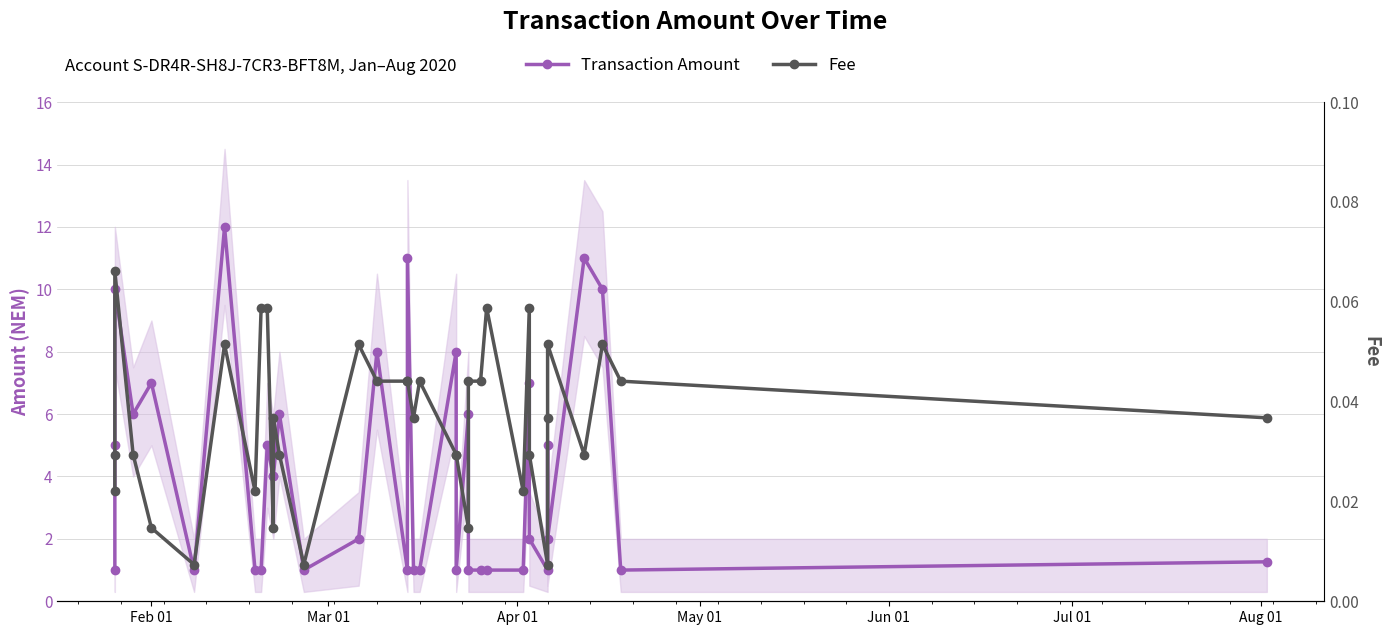

Does the chart display data point markers on the line(s)?

Yes